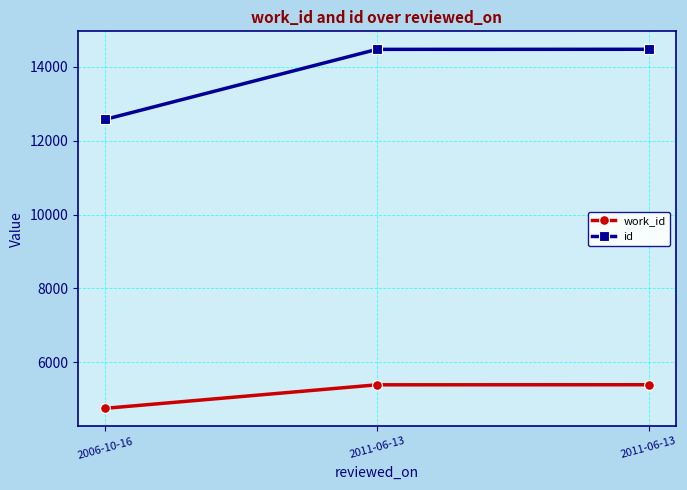

What are all the series names shown in the legend?

work_id, id